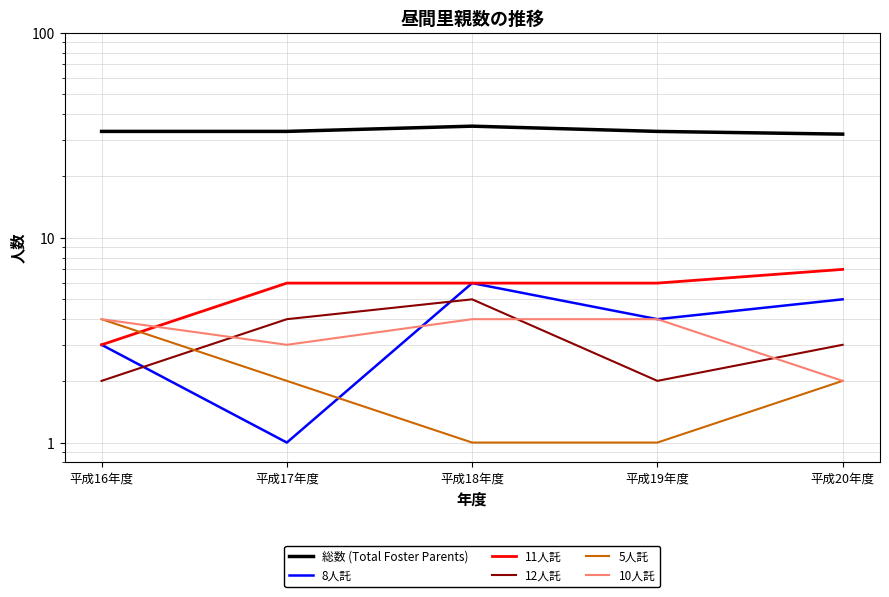

What is the label of the 4th point from the left?

平成19年度